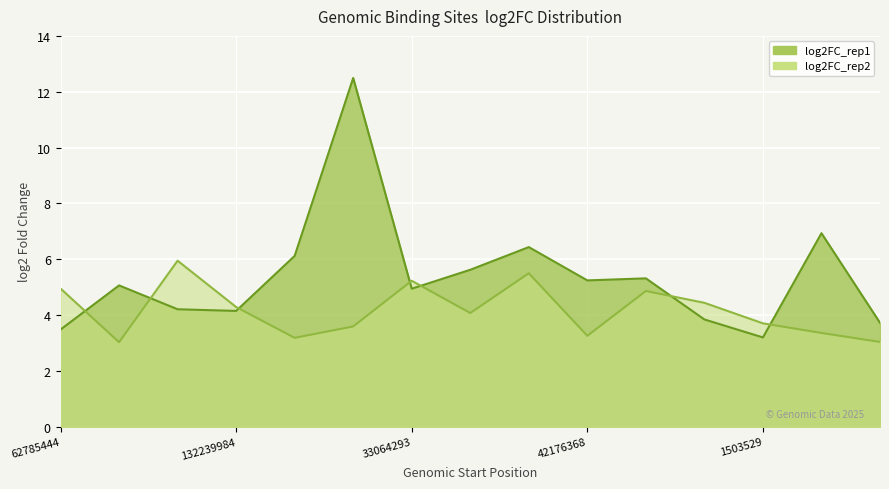

What is the highest value of the log2FC_rep1 series?

12.5